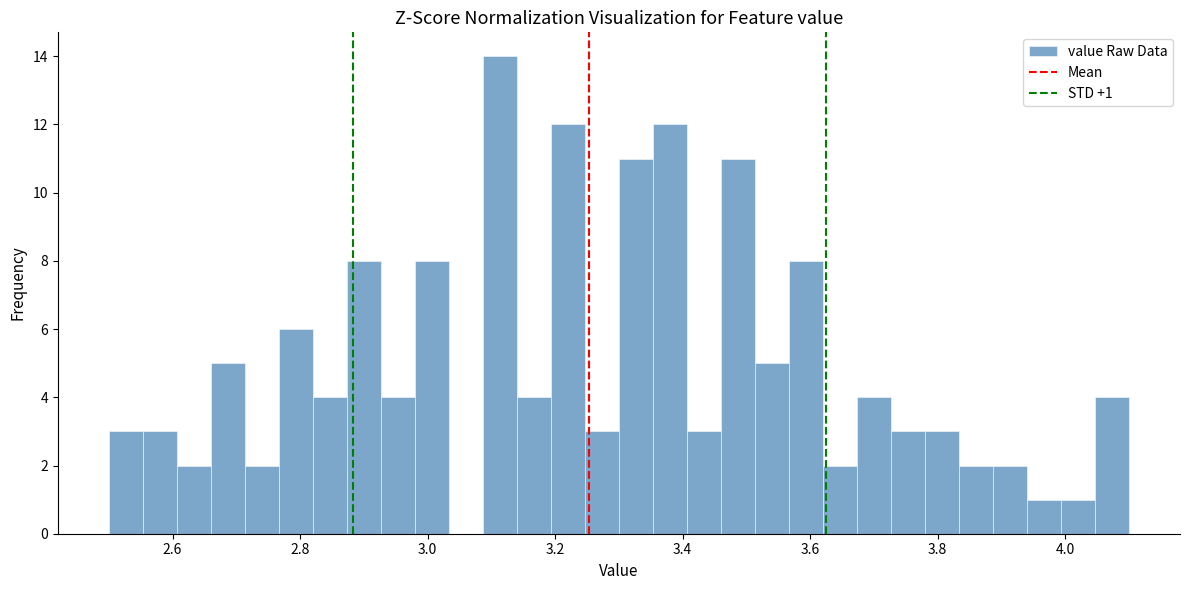

Around what value on the x-axis is the tallest bar? Give the approximate position of its centre, as read against the axis.

3.12